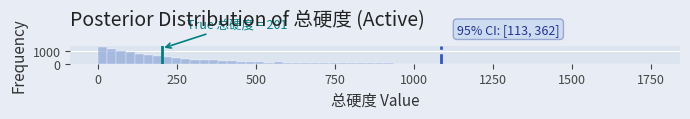

Around what value on the x-axis is the tallest bar? Give the approximate position of its centre, as read against the axis.

0